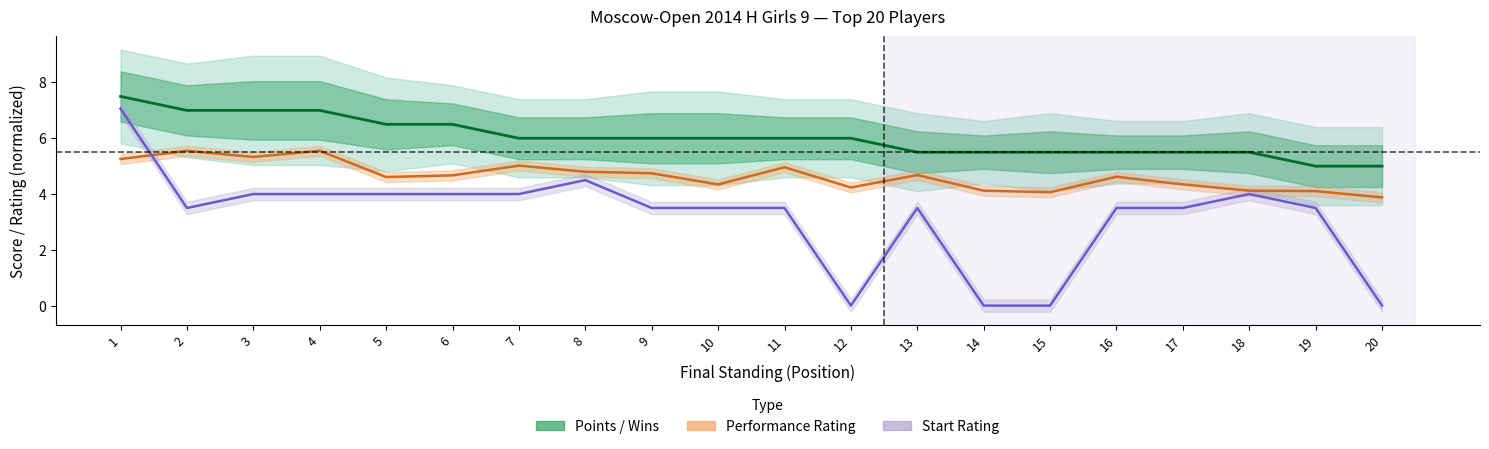

How many distinct data groups are displayed?

3